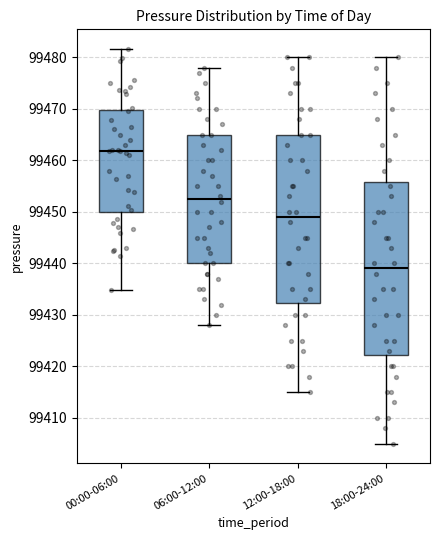

Where does the upper whisker of the box for 00:00-06:00 end on the y-axis? The values are not printed on the chart, so give them approximately, as read against the axis.

99482